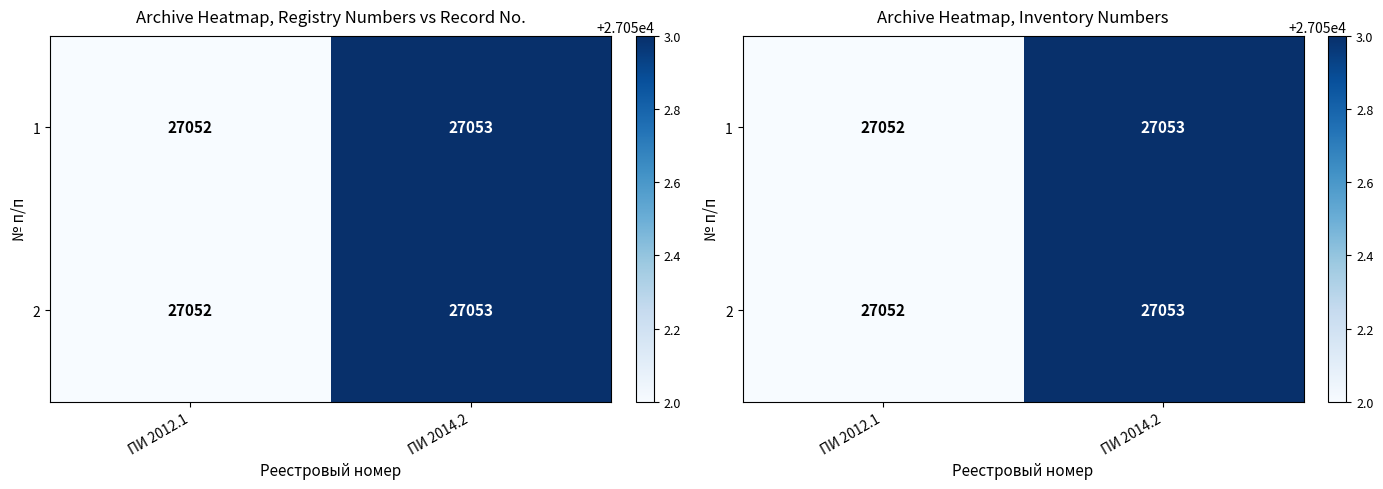

The 1 series shows 13838 at ПИ 2014.2. True or false?

False